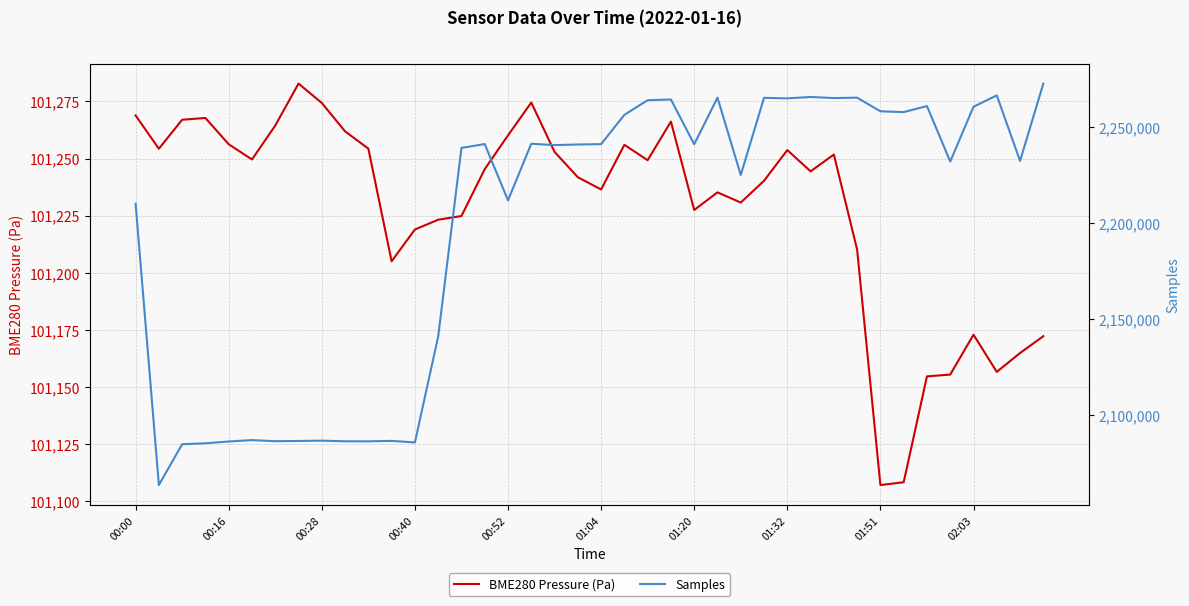

What position from the right is 22?

18